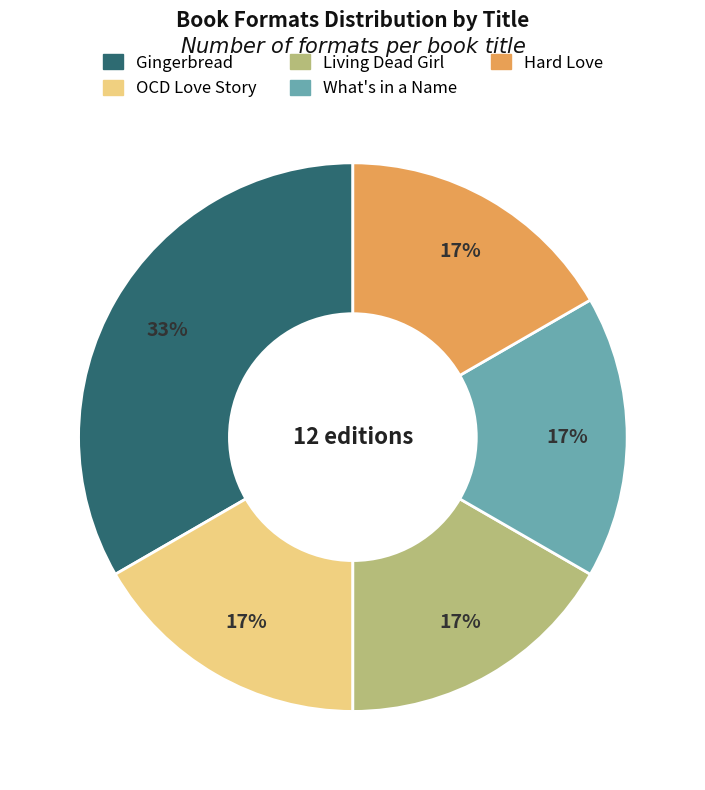

What percentage is the Gingerbread slice, to the nearest percent?

33%